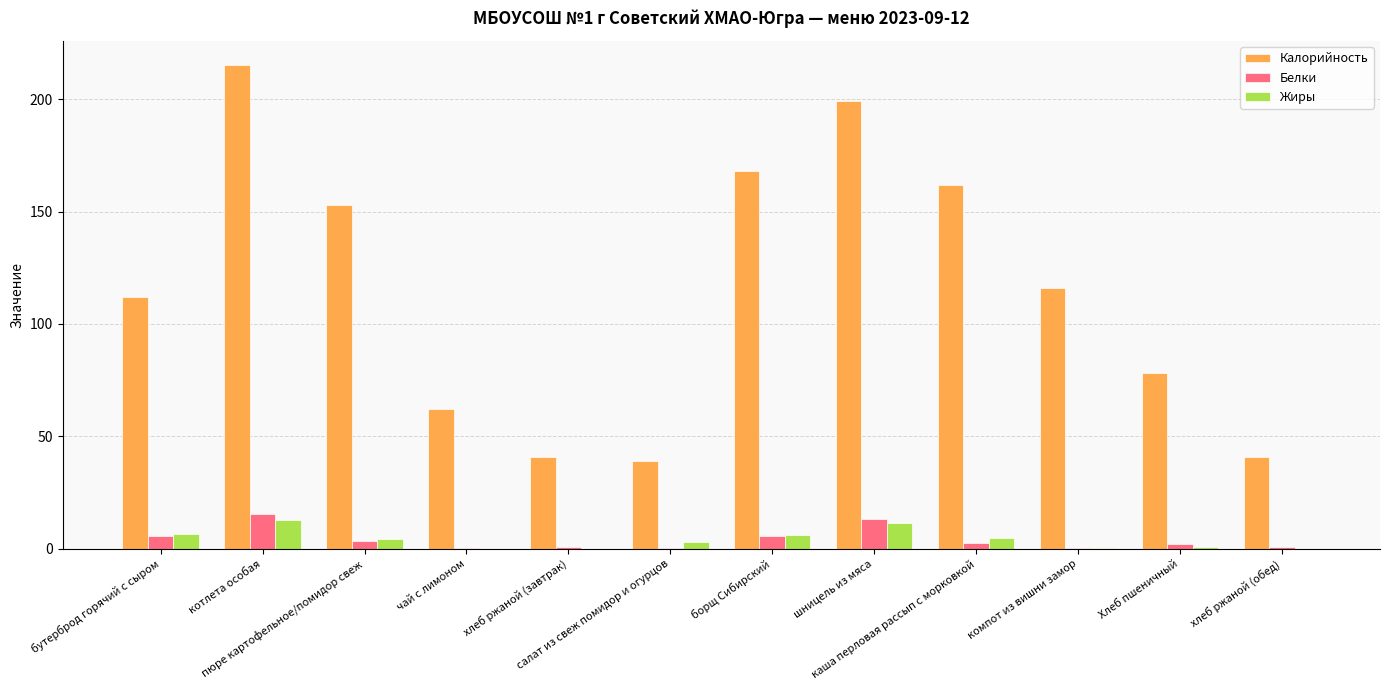

The value of Калорийность at хлеб ржаной (завтрак) is 27.3. True or false?

False